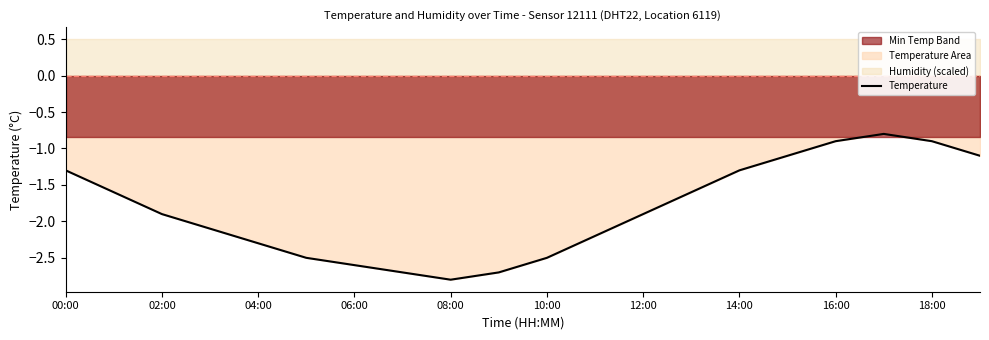

How many points are higher than both their immediate neighbors (excluding endpoints)?

1